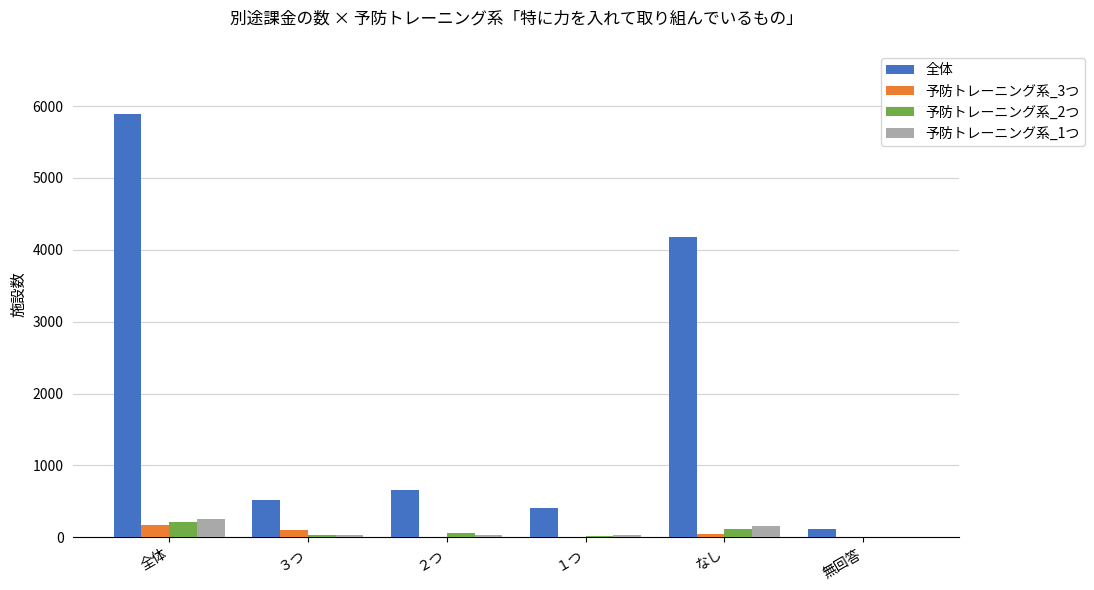

Is the value of 全体 at 無回答 greater than the value of 予防トレーニング系_1つ at 全体?

No